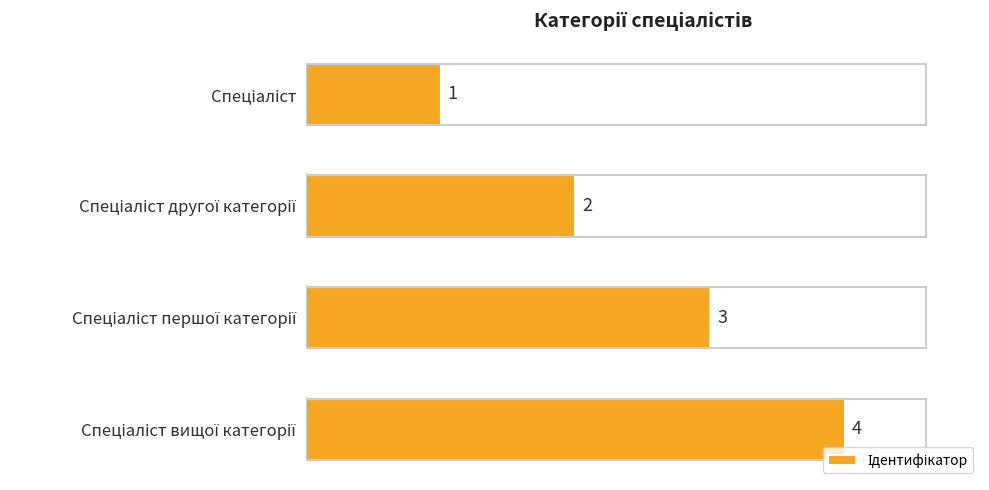

What is the sum of all values?

10